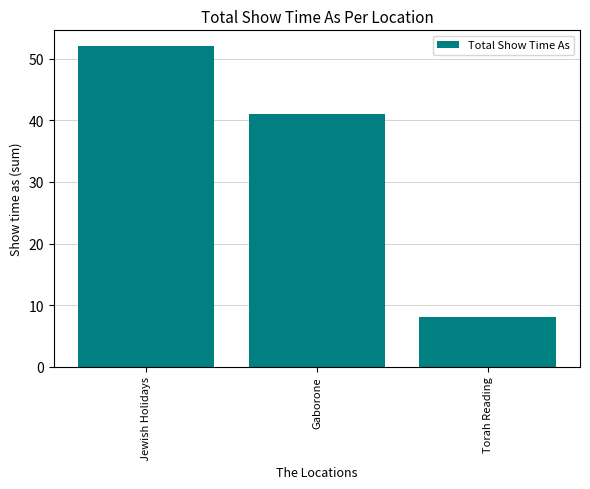

What position from the left is Jewish Holidays?

1